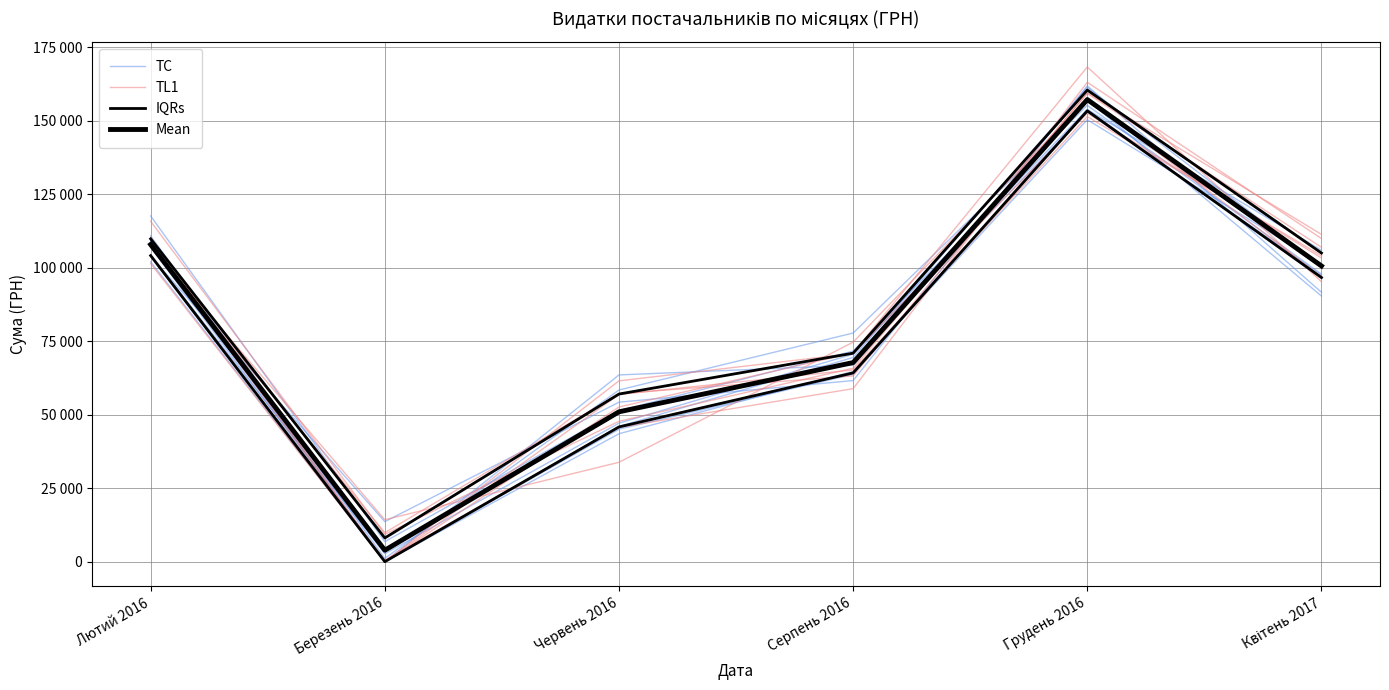

Reading left to right, list all the values displayed in this chart.

TC: Лютий 2016=110789.3	Березень 2016=1138.6	Червень 2016=58383.3	Серпень 2016=77766.9	Грудень 2016=155200.7	Квітень 2017=97801.7
TL1: Лютий 2016=110368.2	Березень 2016=0.0	Червень 2016=56863.1	Серпень 2016=65206.0	Грудень 2016=151365.4	Квітень 2017=104060.5
IQRs: Лютий 2016=104094.0	Березень 2016=0.0	Червень 2016=45829.6	Серпень 2016=64205.1	Грудень 2016=153334.0	Квітень 2017=96638.6
Mean: Лютий 2016=107862.7	Березень 2016=3890.8	Червень 2016=50968.8	Серпень 2016=67716.0	Грудень 2016=157163.6	Квітень 2017=100575.6